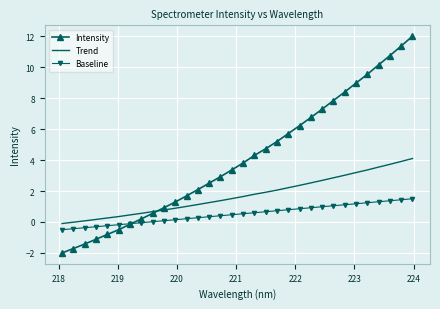

Which series has the largest total across all categories?

Intensity